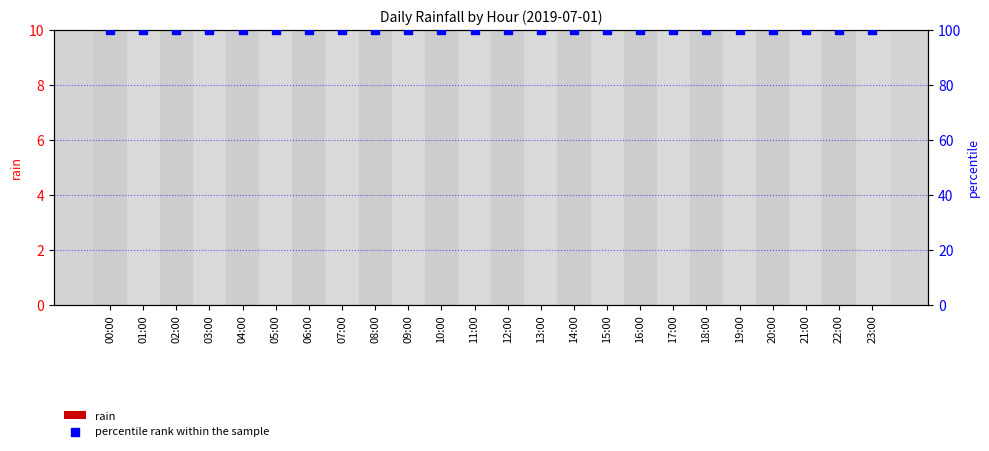

At which category is the sum across all series the highest?

00:00